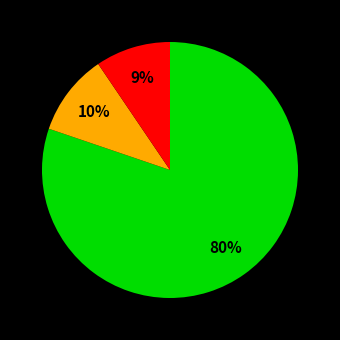

Does any single category account for the majority?

Yes